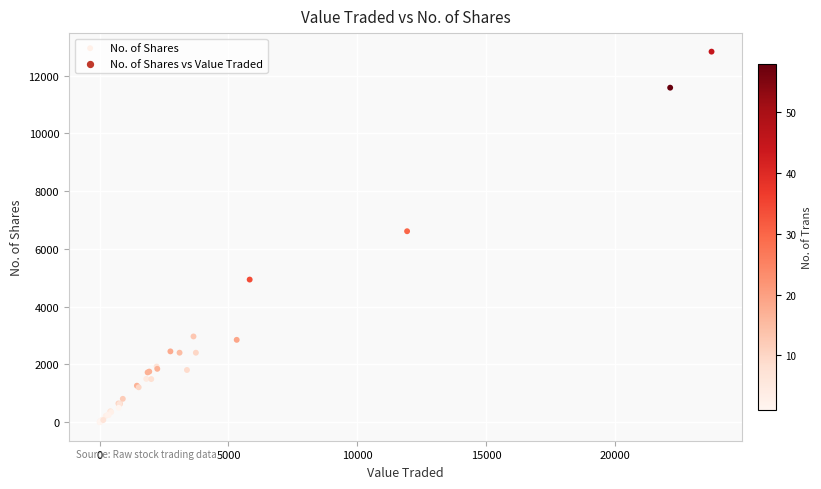

What Y value in the scatter plot is closest to 6417?

6614